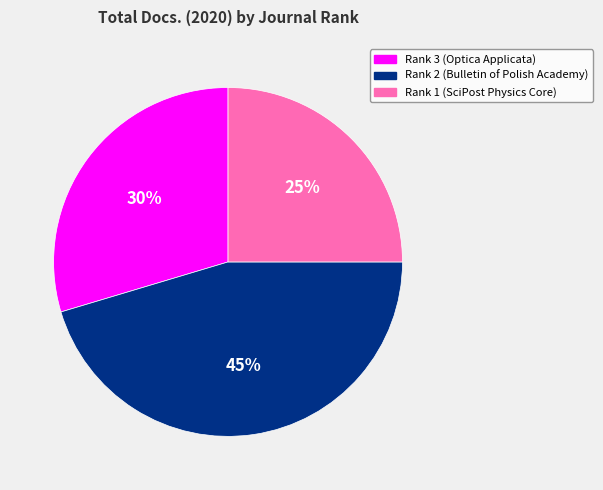

Does Rank 2 (Bulletin of Polish Academy) represent more than half of the total?

No